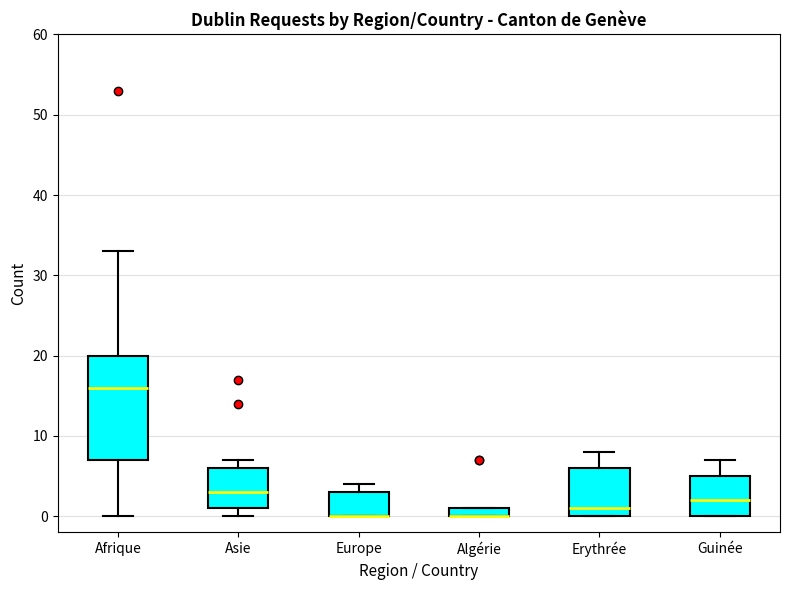

Where does the upper whisker of the box for Afrique end on the y-axis? The values are not printed on the chart, so give them approximately, as read against the axis.

33